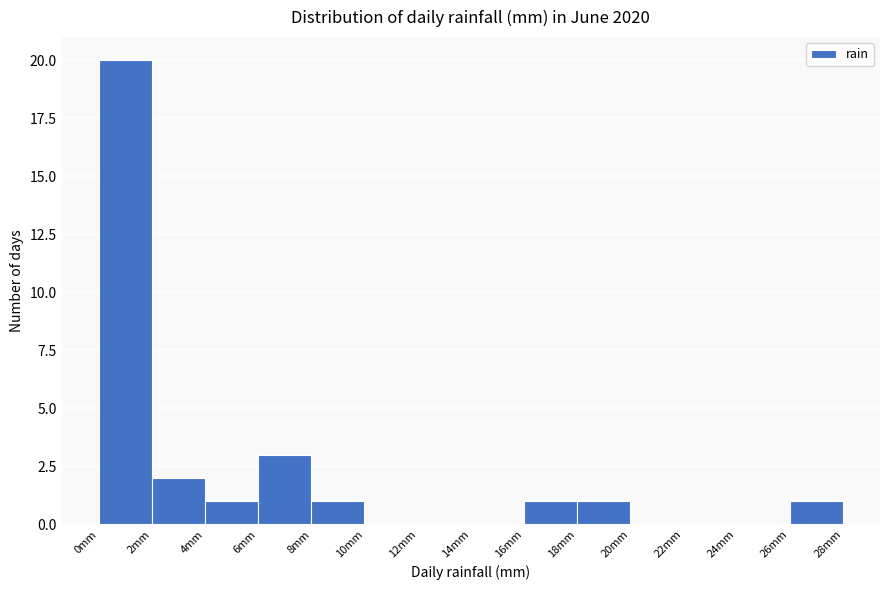

Reading left to right, list every bar in this chart as the range it spans on the x-axis followed by its height. The values are not printed on the chart, so give them approximately, as read against the axis.

0 to 2: 20
2 to 4: 2
4 to 6: 1
6 to 8: 3
8 to 10: 1
10 to 12: 0
12 to 14: 0
14 to 16: 0
16 to 18: 1
18 to 20: 1
20 to 22: 0
22 to 24: 0
24 to 26: 0
26 to 28: 1